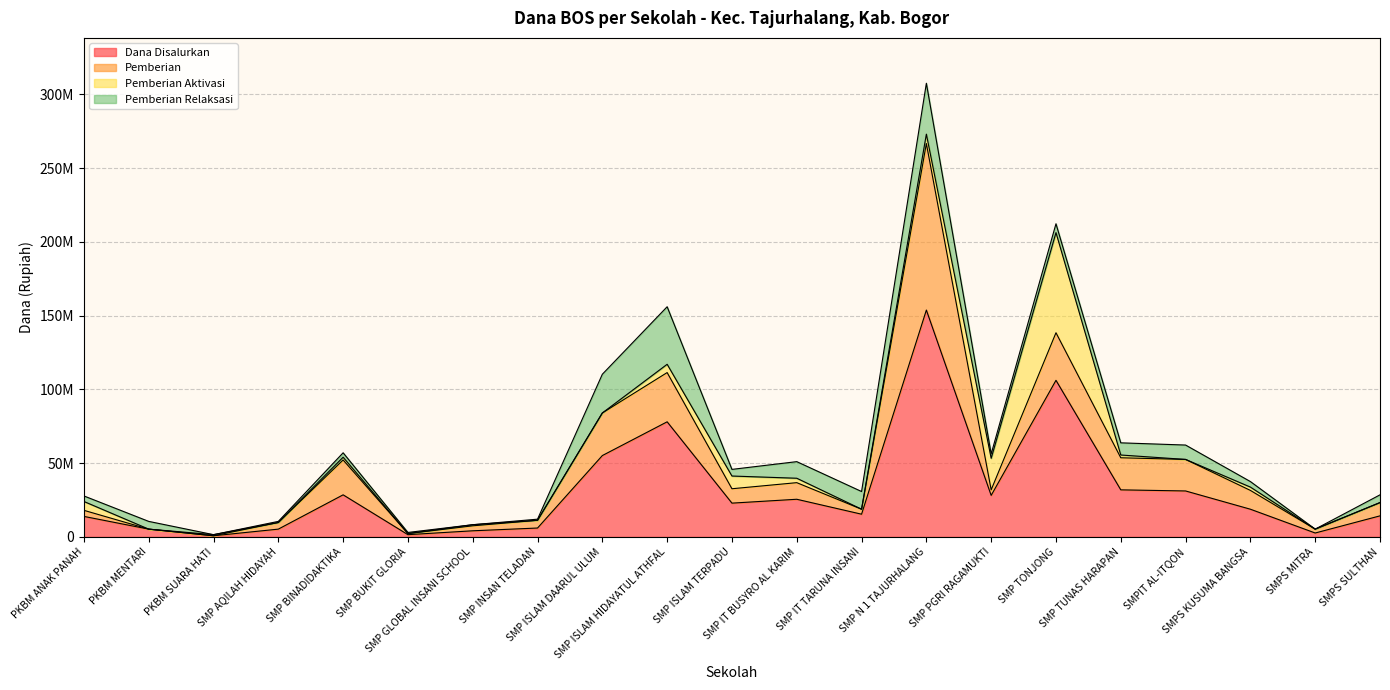

Reading left to right, transcribe all the data shown in this chart.

Dana Disalurkan: 13875000	5250000	750000	5250000	28500000	1500000	4125000	6000000	55125000	78000000	22875000	25500000	15375000	153750000	28125000	106125000	31875000	31125000	18750000	2625000	14250000
Pemberian: 4125000	0	0	4500000	23625000	750000	3375000	5250000	28875000	33375000	9750000	11250000	3375000	112875000	3750000	32250000	21750000	21375000	12750000	2625000	9000000
Pemberian Aktivasi: 6000000	0	750000	0	1875000	0	750000	0	0	5625000	8625000	3000000	0	6375000	21375000	67875000	1875000	0	2250000	0	0
Pemberian Relaksasi: 3750000	5250000	0	750000	3000000	750000	0	750000	26250000	39000000	4500000	11250000	12000000	34500000	3000000	6000000	8250000	9750000	3750000	0	5250000